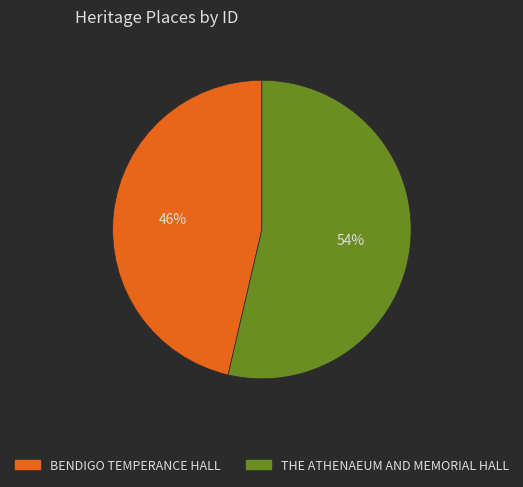

Which slice is the smallest?

BENDIGO TEMPERANCE HALL